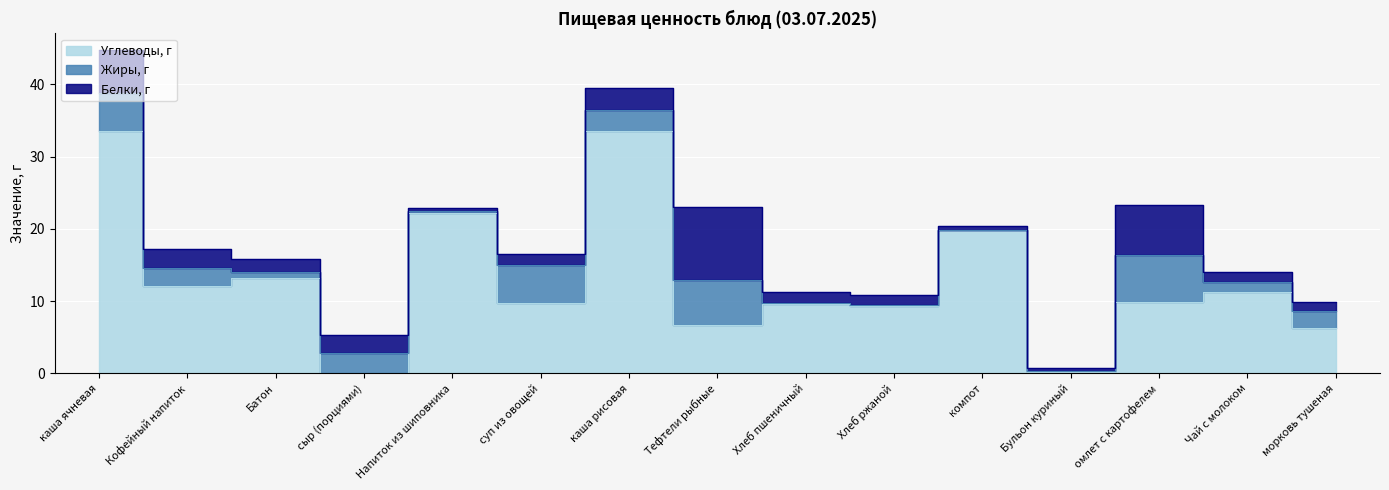

How many lines are shown in the chart?

3